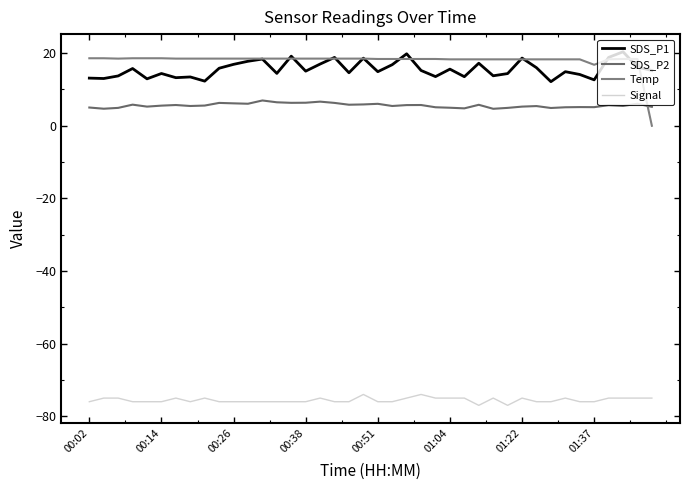

Is this an area chart (filled region under the line)?

No